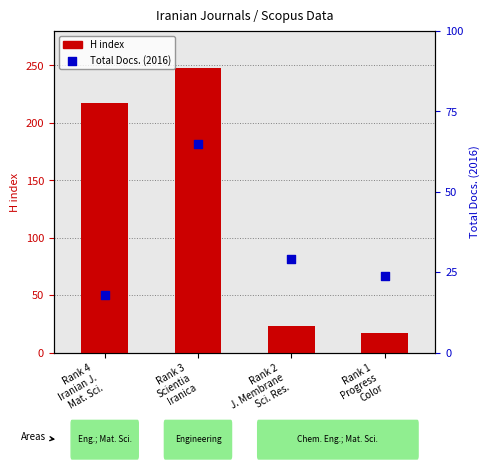

Is the value of H index at Rank 2
J. Membrane
Sci. Res. greater than the value of Total Docs. (2016) at Rank 2
J. Membrane
Sci. Res.?

No